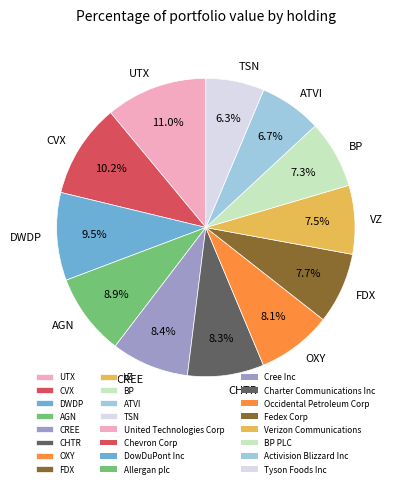

Is UTX the majority of the pie?

No